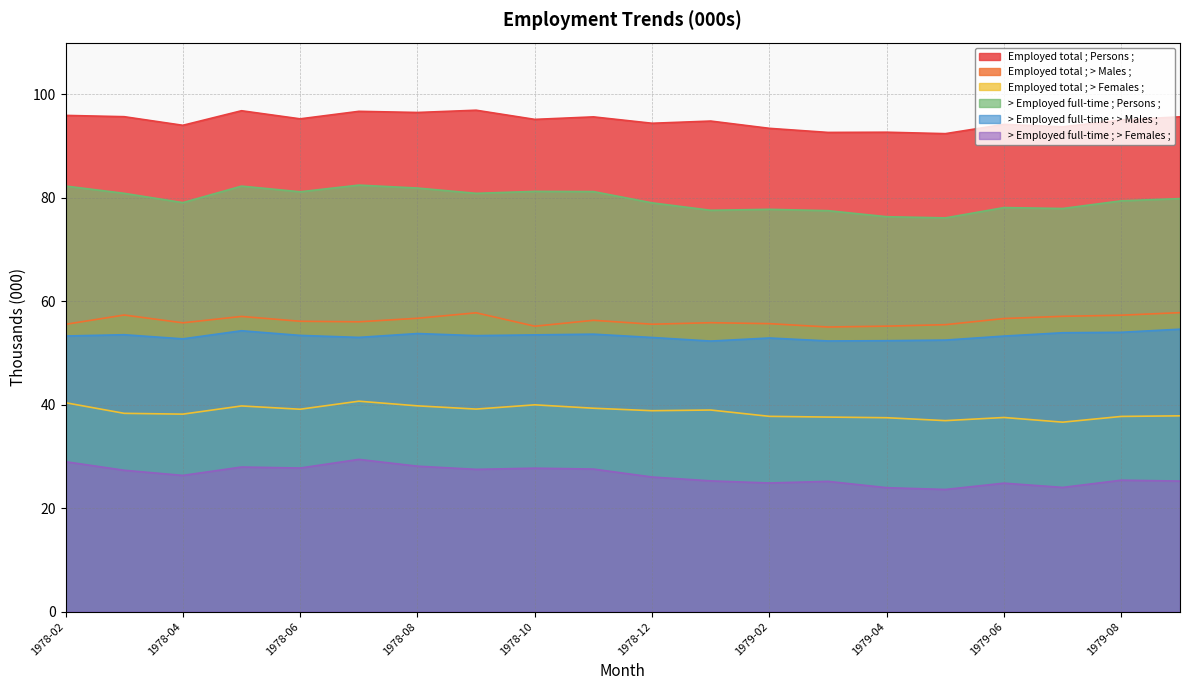

What is the spread (max minus min) of values at 1979-01?

69.6